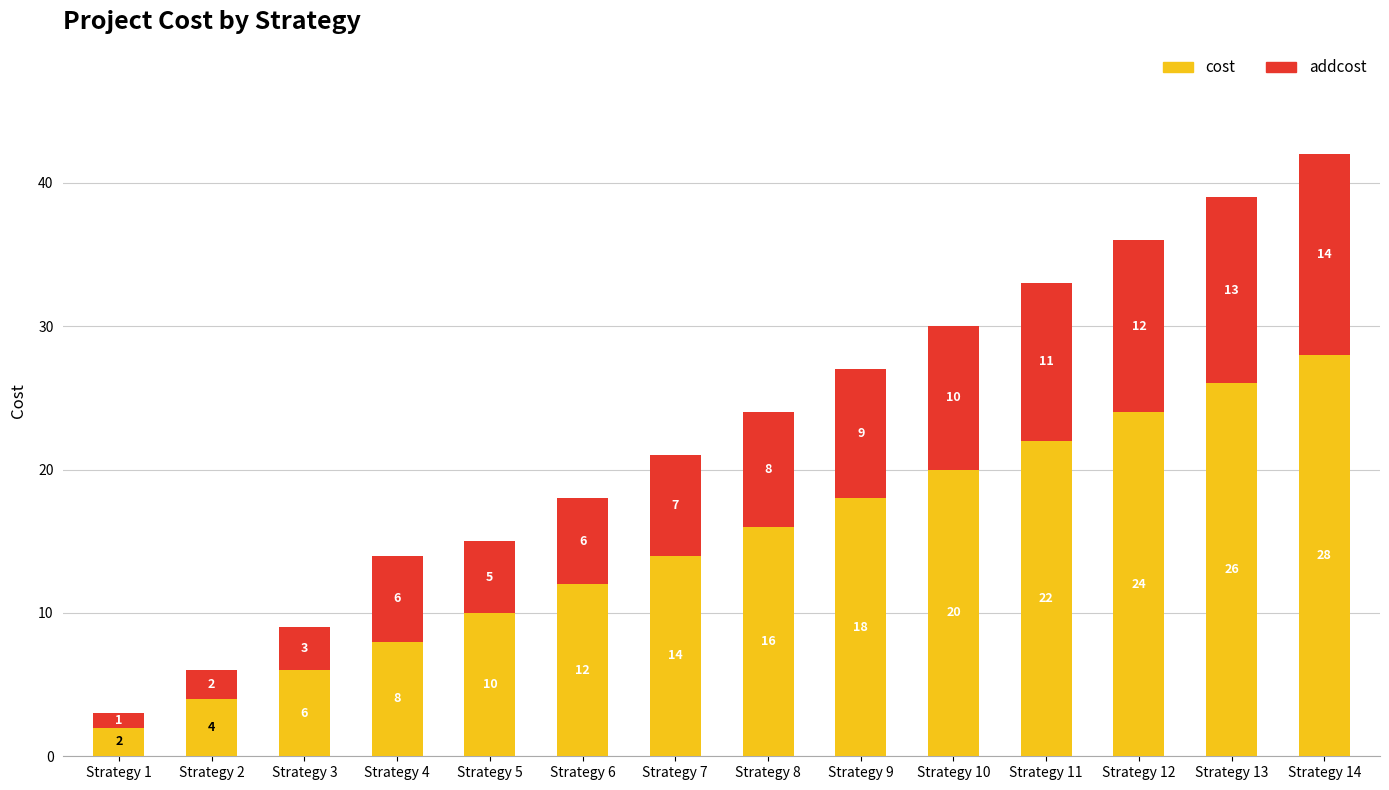

At which label is cost closest to 15?

Strategy 7